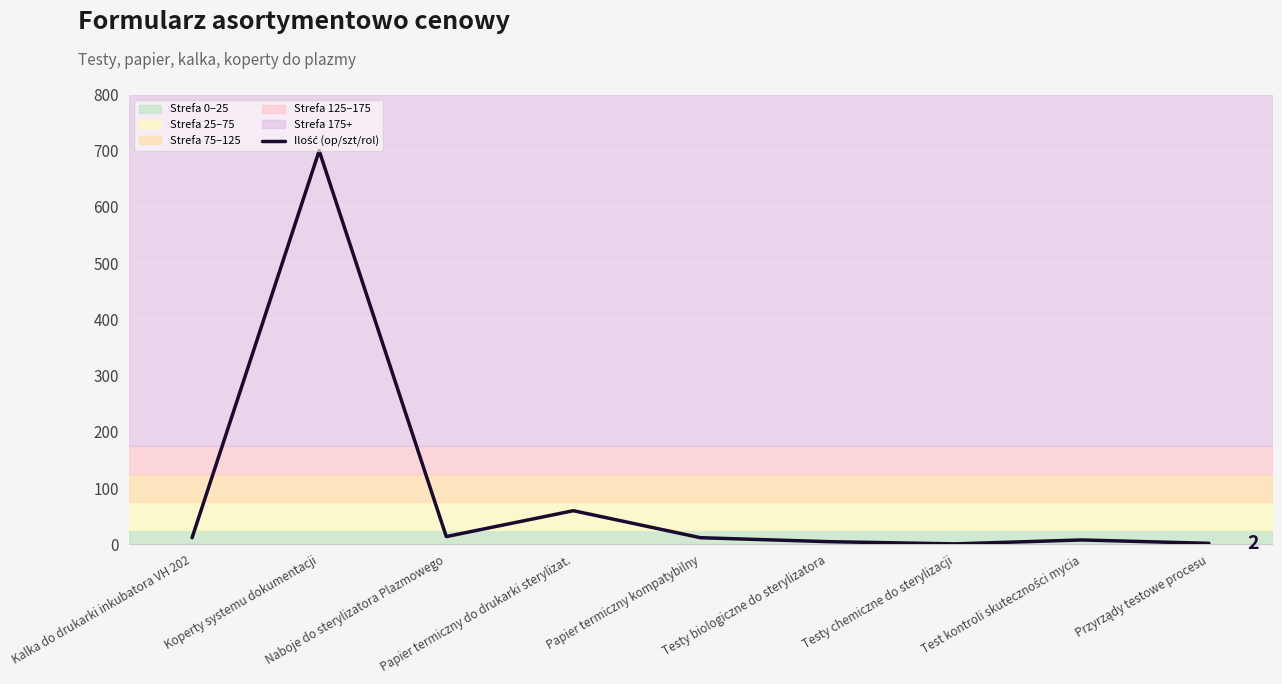

The chart shows a value of 12 at Papier termiczny kompatybilny. True or false?

True